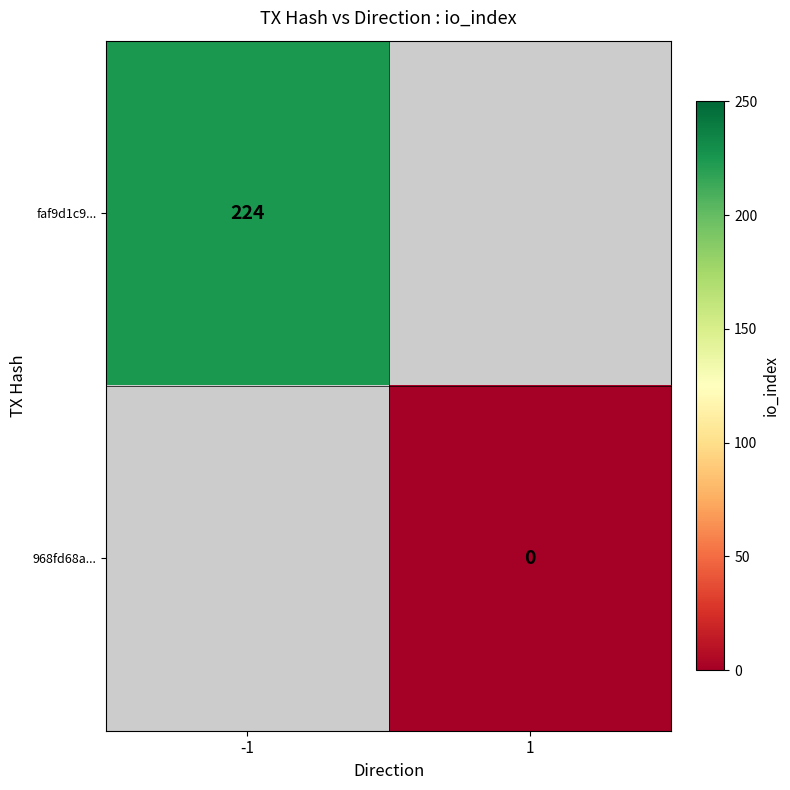

True or false: faf9d1c9... has a value of 224 at -1.

True